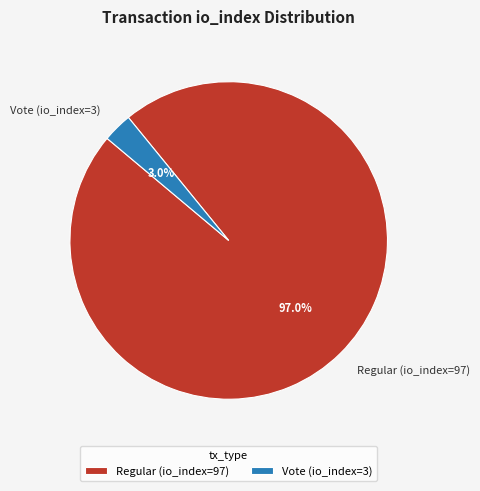

How many slices are in this pie chart?

2